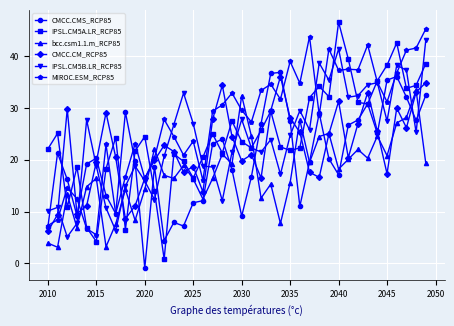

What is the difference between the maximum and minimum values in the CMCC.CM_RCP85 series?

29.9